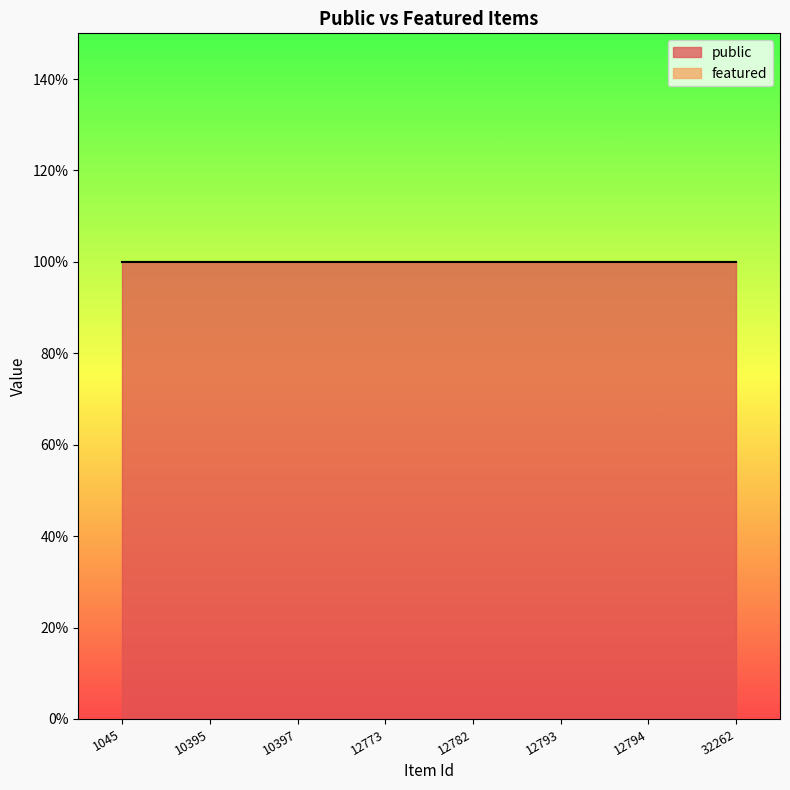

Is it true that public equals 0 at 12782?

False